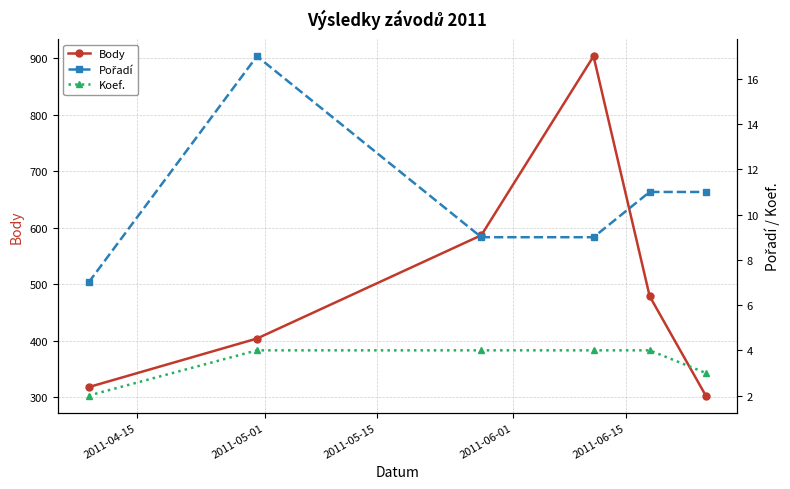

What is the value of the Body point at the 4th from the left?

904